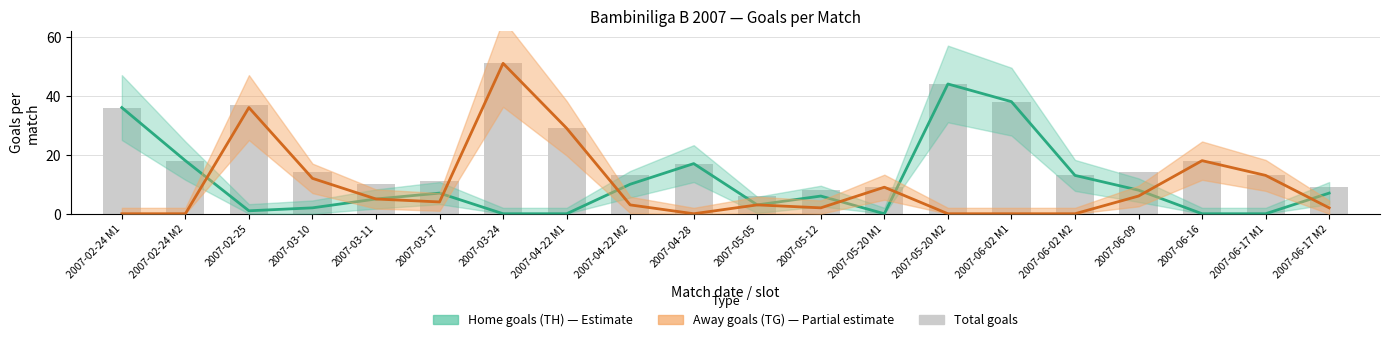

Rank the categories by value from lowest to highest.

2007-05-05, 2007-05-12, 2007-05-20 M1, 2007-06-17 M2, 2007-03-11, 2007-03-17, 2007-04-22 M2, 2007-06-02 M2, 2007-06-17 M1, 2007-03-10, 2007-06-09, 2007-04-28, 2007-02-24 M2, 2007-06-16, 2007-04-22 M1, 2007-02-24 M1, 2007-02-25, 2007-06-02 M1, 2007-05-20 M2, 2007-03-24